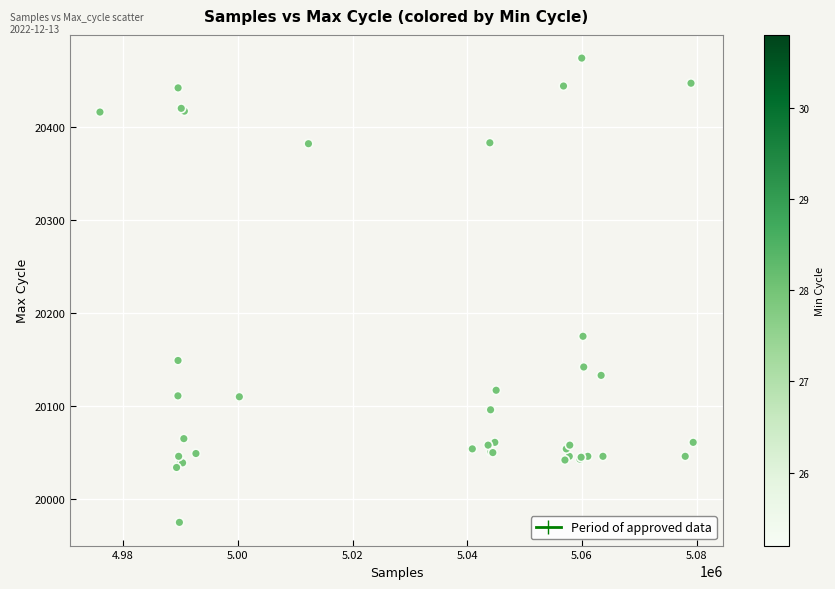

What Y value in the scatter plot is closest to 20224?

20175